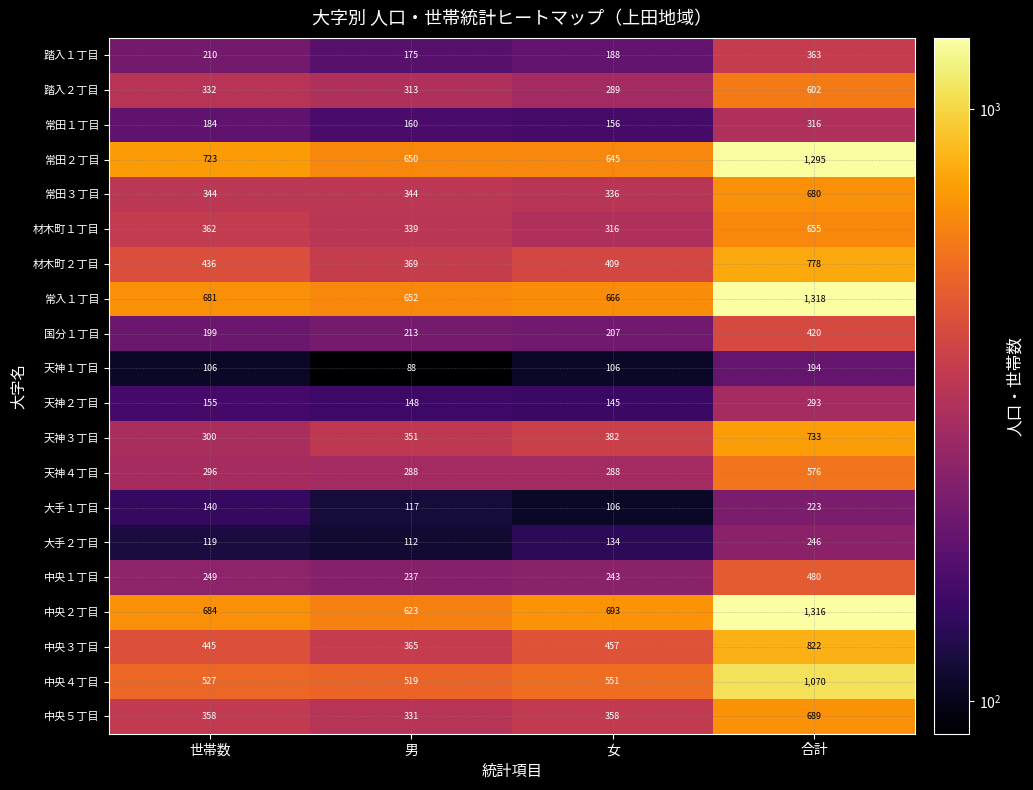

At which category is the sum across all series the highest?

合計